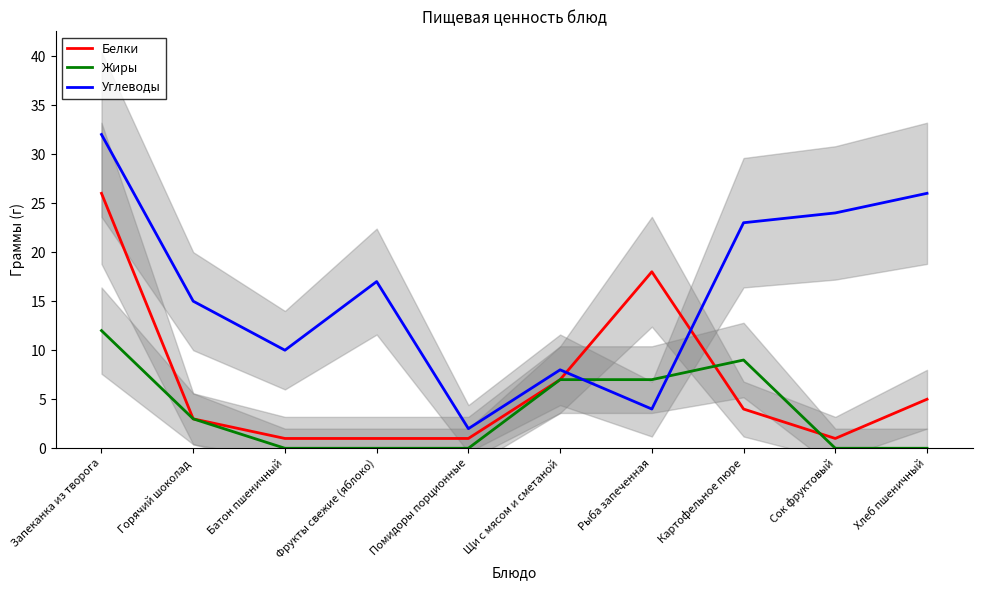

At which label is Жиры closest to 6?

Щи с мясом и сметаной